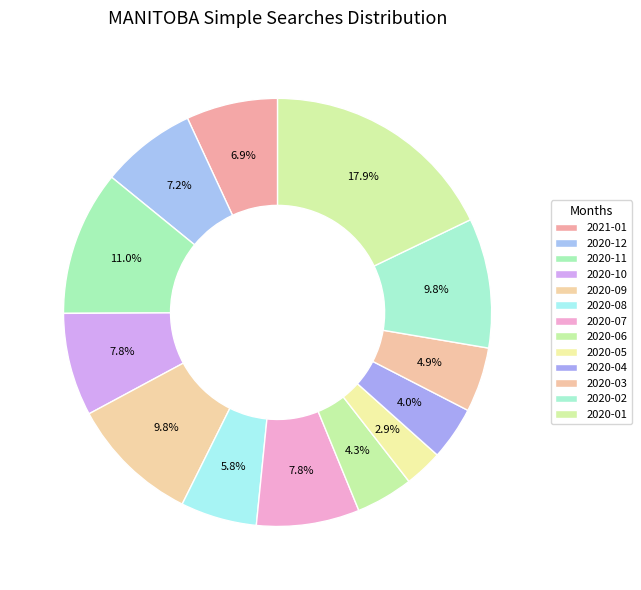

Is there a majority slice in this chart?

No